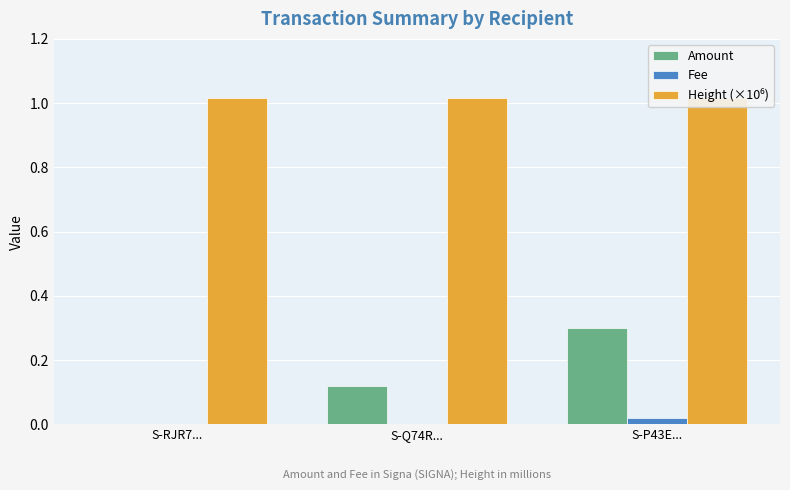

What are all the series names shown in the legend?

Amount, Fee, Height (×10⁶)